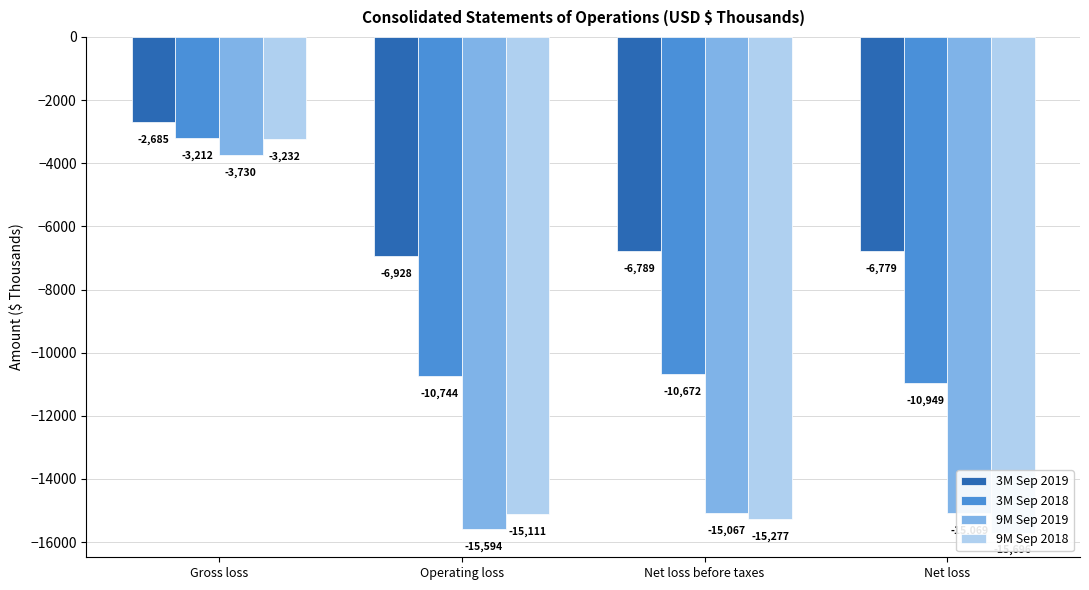

What is the average value of the 9M Sep 2018 series?

-12329